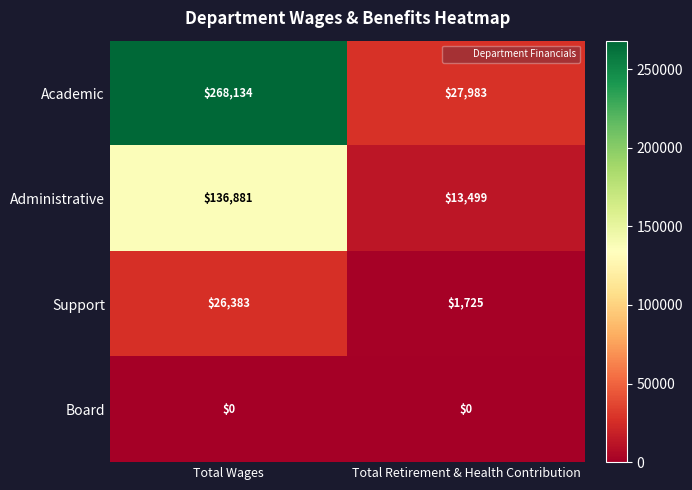

The Academic series shows 268134 at Total Wages. True or false?

True